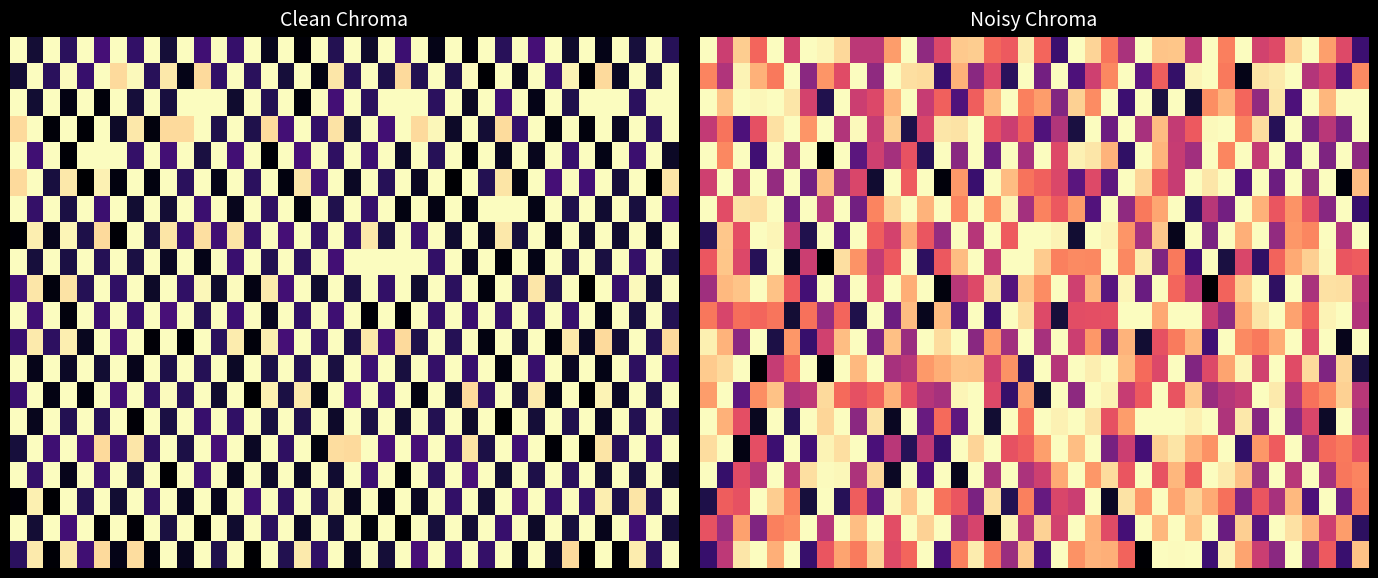

What is the total value across all series at 9?

192.5